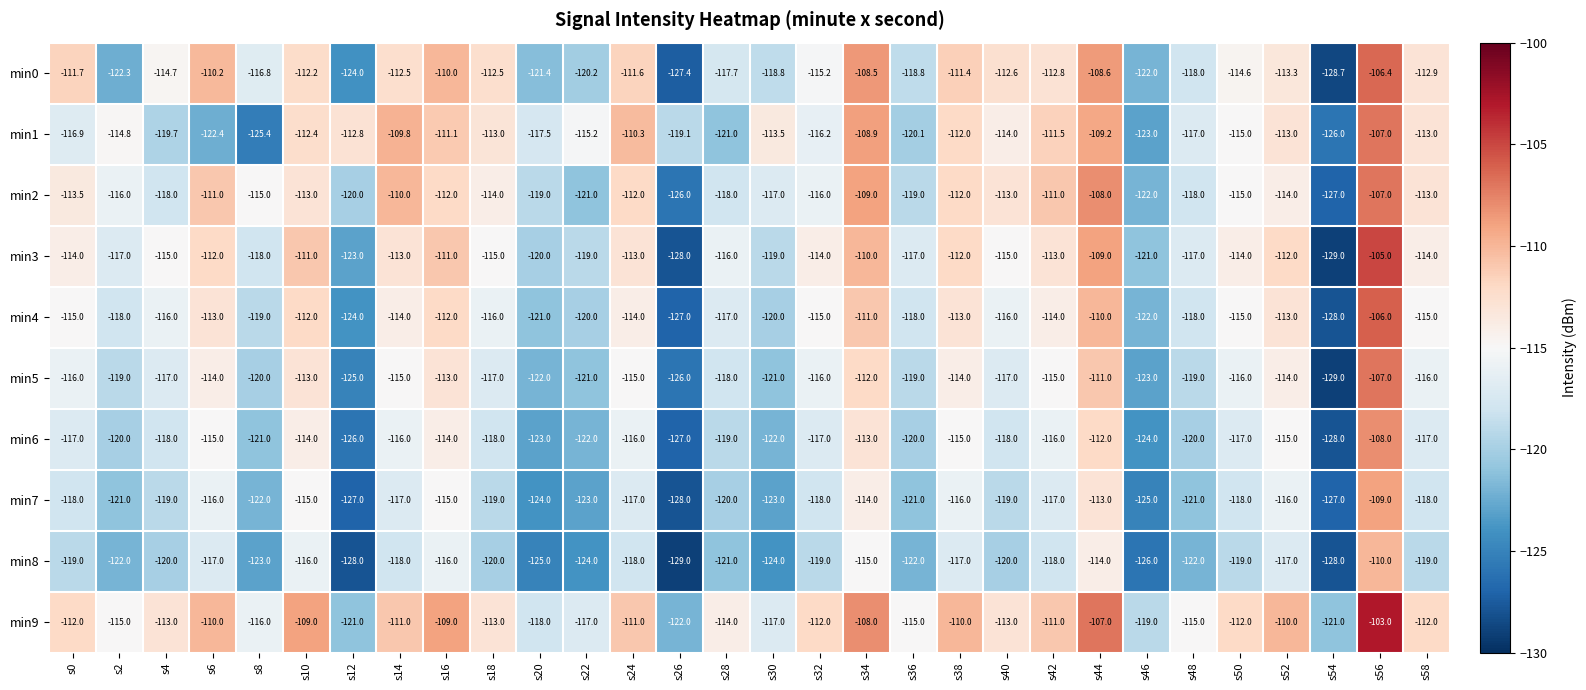

What is the sum of all min4 values?

-3492.0